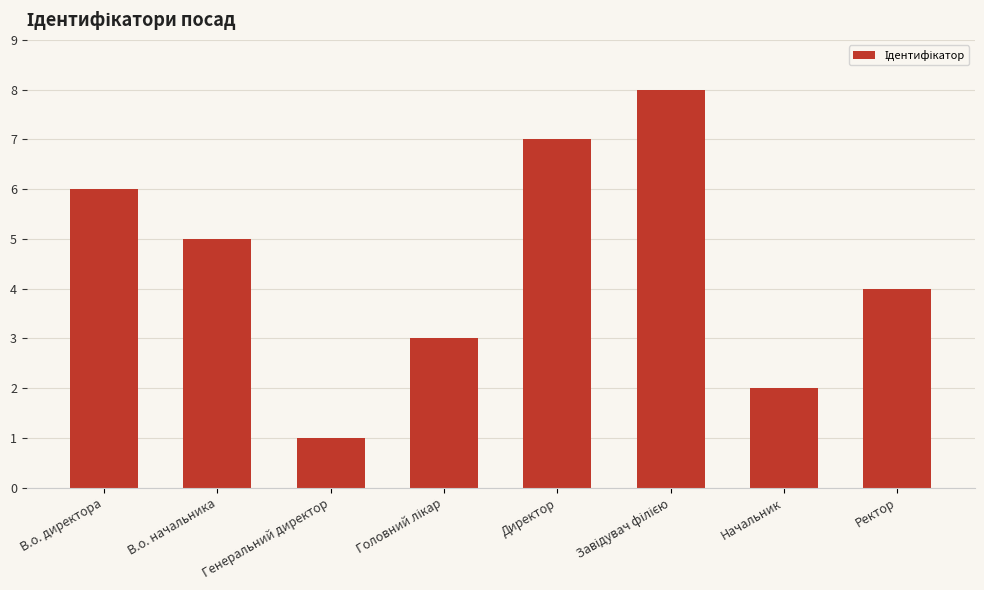

What is the smallest value displayed?

1